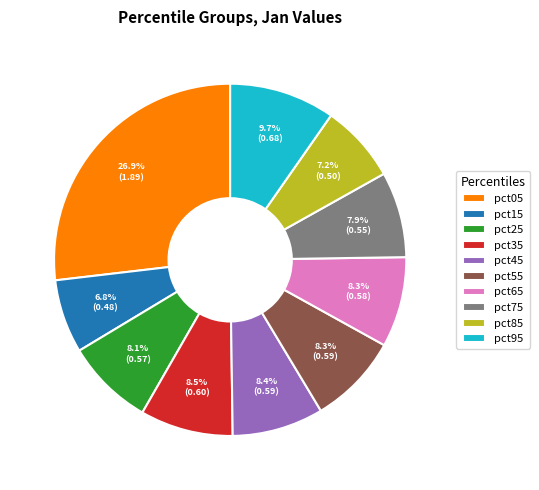

How many segments does this pie chart have?

10